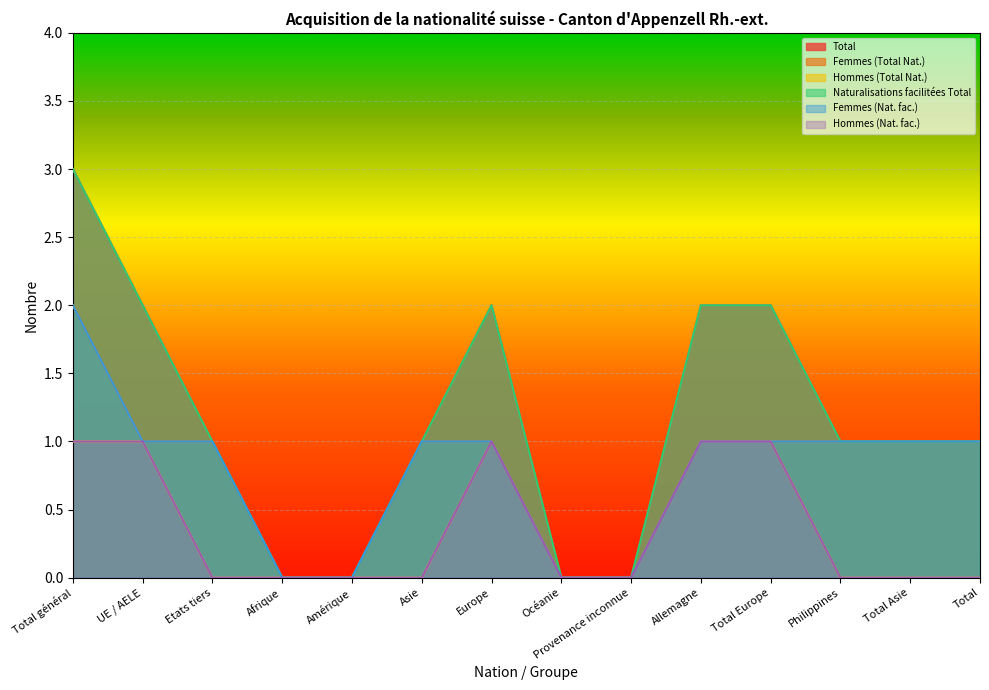

Does the chart display data point markers on the line(s)?

No